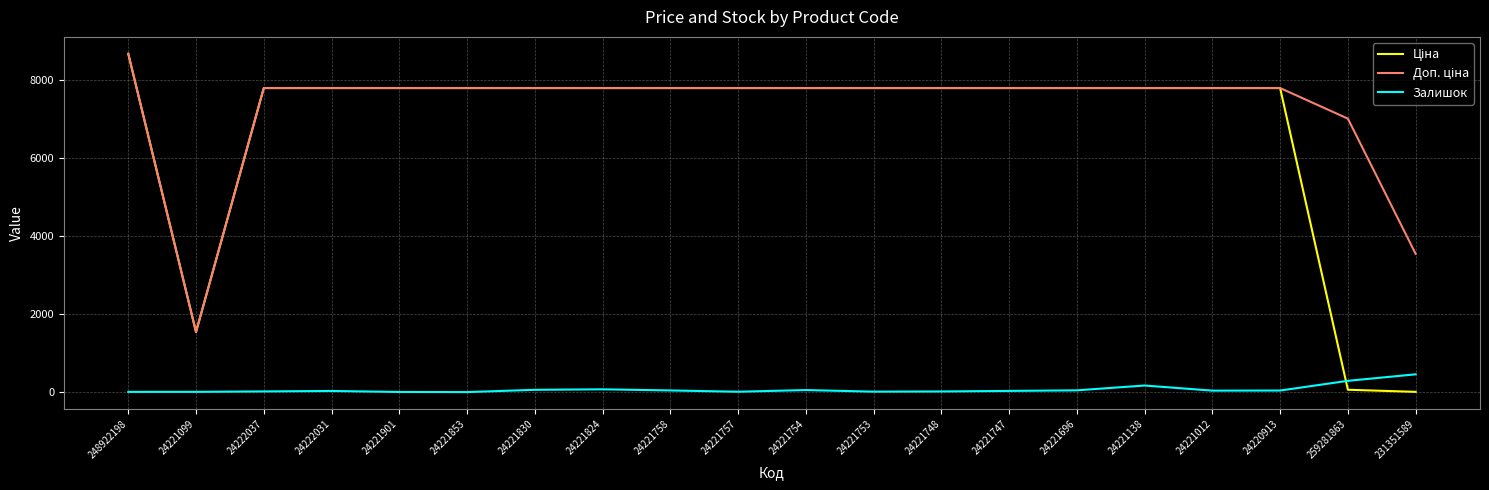

The Залишок series shows 27.0 at 24222037. True or false?

True